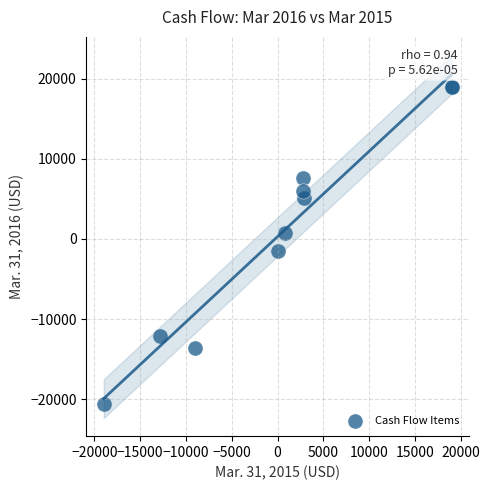

What Y value in the scatter plot is closest to -777?

-1554